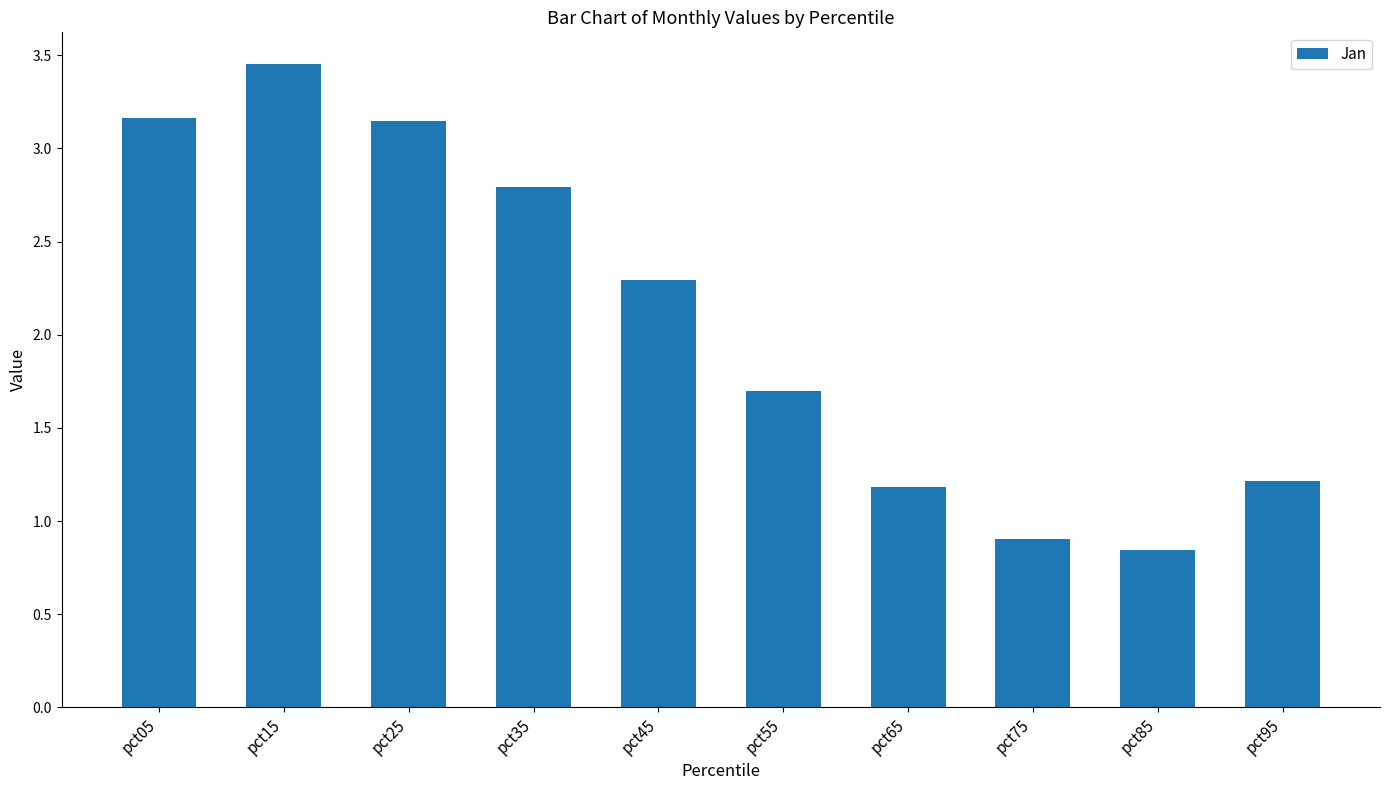

Which has a higher value, pct35 or pct75?

pct35